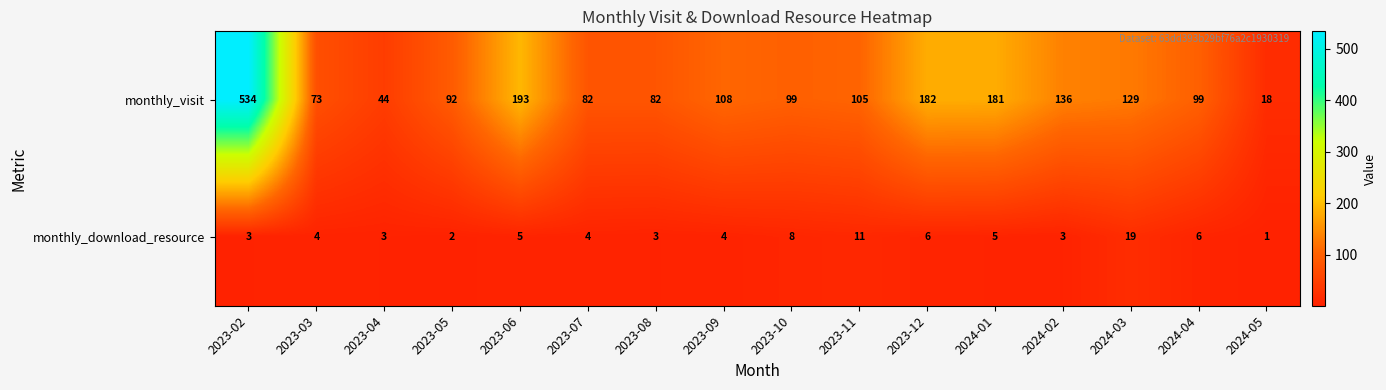

Is the value of monthly_download_resource at 2023-03 greater than the value of monthly_visit at 2023-09?

No